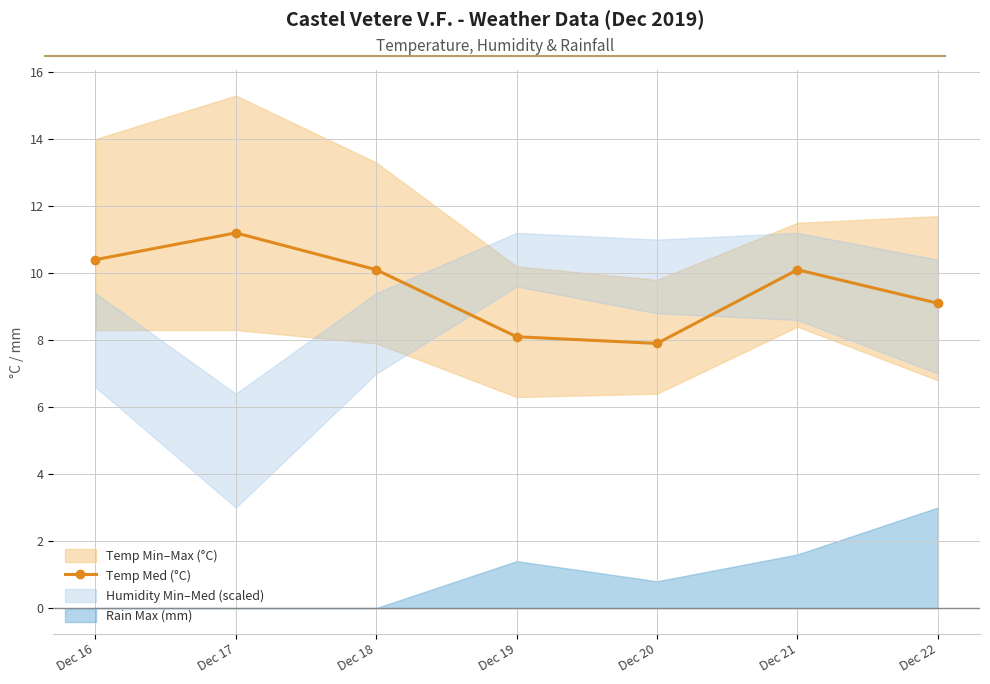

The chart shows a value of 10.1 at Dec 21. True or false?

True